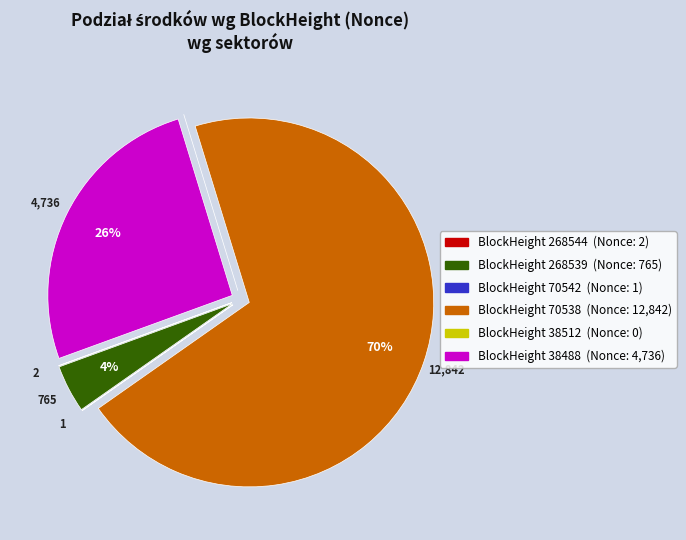

Does any single category account for the majority?

Yes